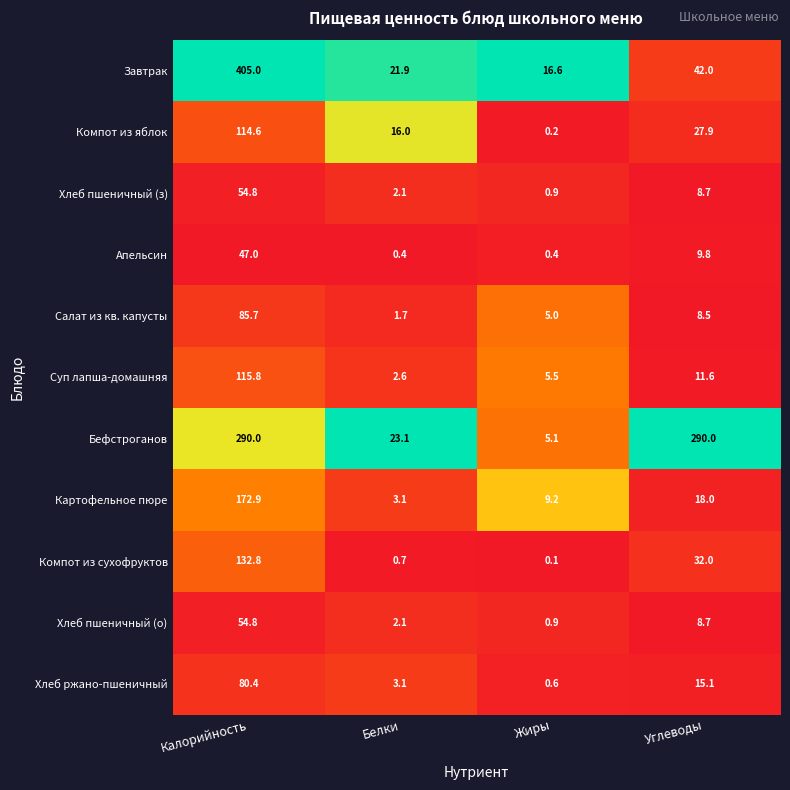

List the labels in order of Компот из яблок value, smallest first.

Жиры, Белки, Углеводы, Калорийность